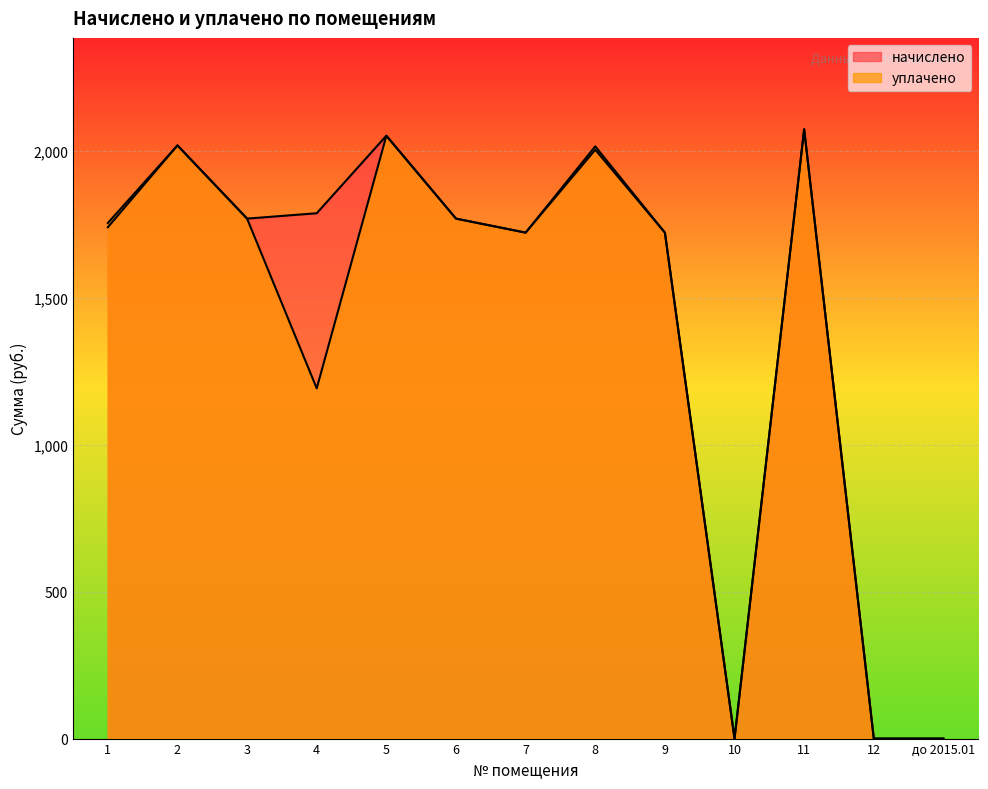

Reading right to left, list all the values displayed in this chart.

начислено: до 2015.01=0.0	12=0.0	11=2074.9	10=0.0	9=1723.0	8=2005.3	7=1723.0	6=1770.7	5=2053.0	4=1789.0	3=1770.7	2=2020.0	1=1741.3
уплачено: до 2015.01=0.0	12=0.0	11=2074.9	10=0.0	9=1723.0	8=2016.8	7=1723.0	6=1770.7	5=2053.0	4=1192.7	3=1770.7	2=2020.0	1=1755.6